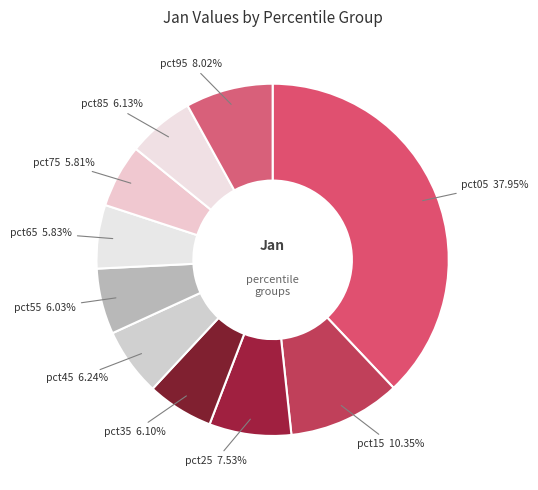

Which has a higher value, pct15 or pct55?

pct15